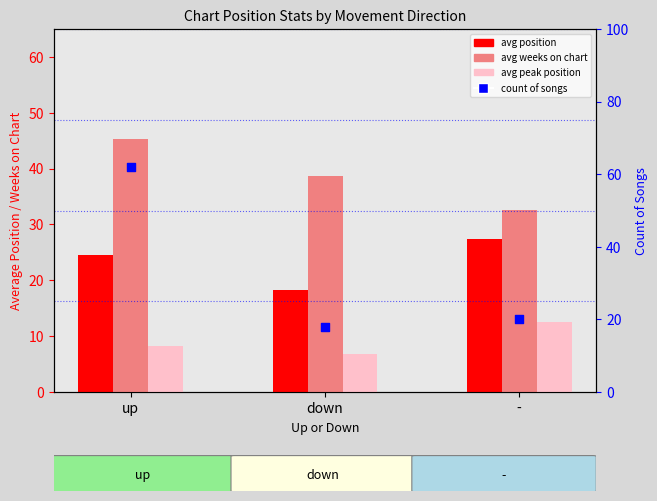

Which series contains the highest Y value?

count of songs